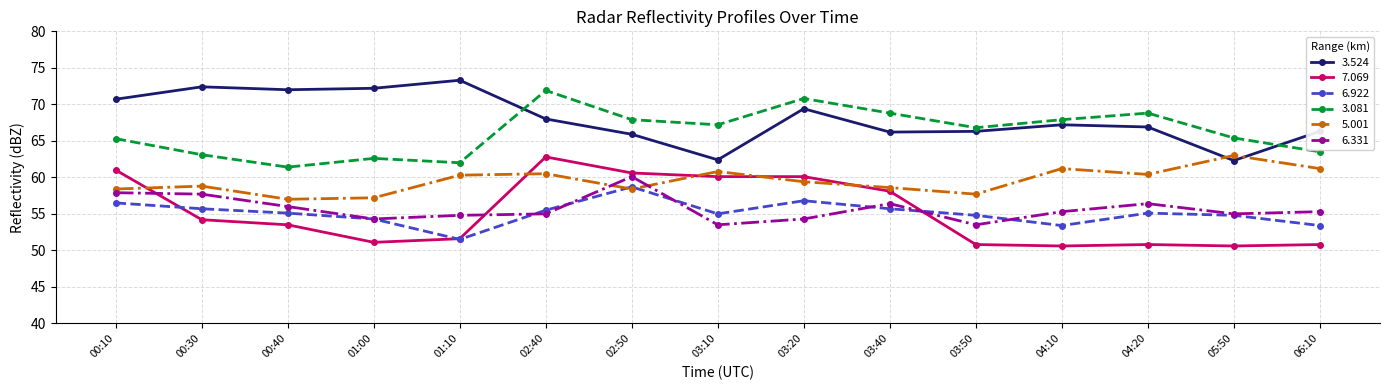

What are all the series names shown in the legend?

3.524, 7.069, 6.922, 3.081, 5.001, 6.331